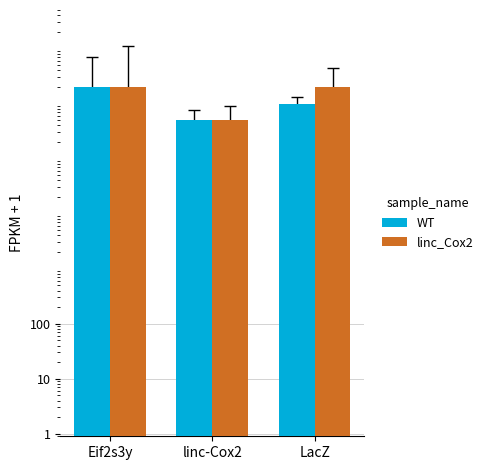

List the labels in order of WT value, largest first.

Eif2s3y, LacZ, linc-Cox2